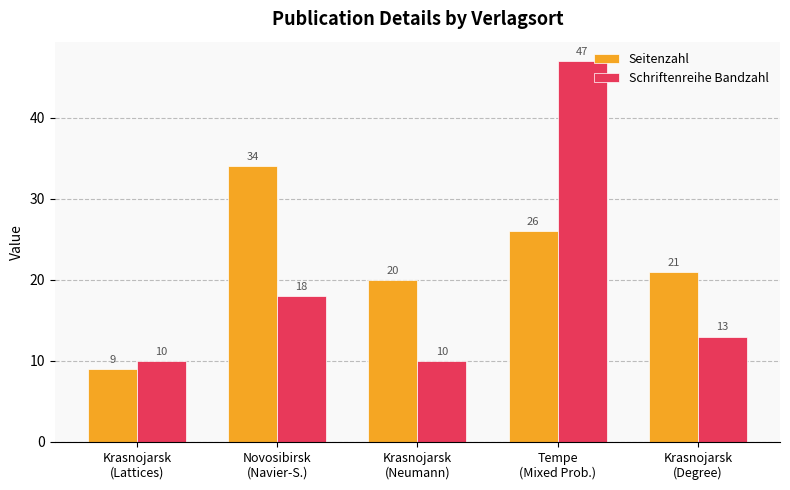

Reading right to left, what are all the values shown in this chart?

Seitenzahl: 21	26	20	34	9
Schriftenreihe Bandzahl: 13	47	10	18	10